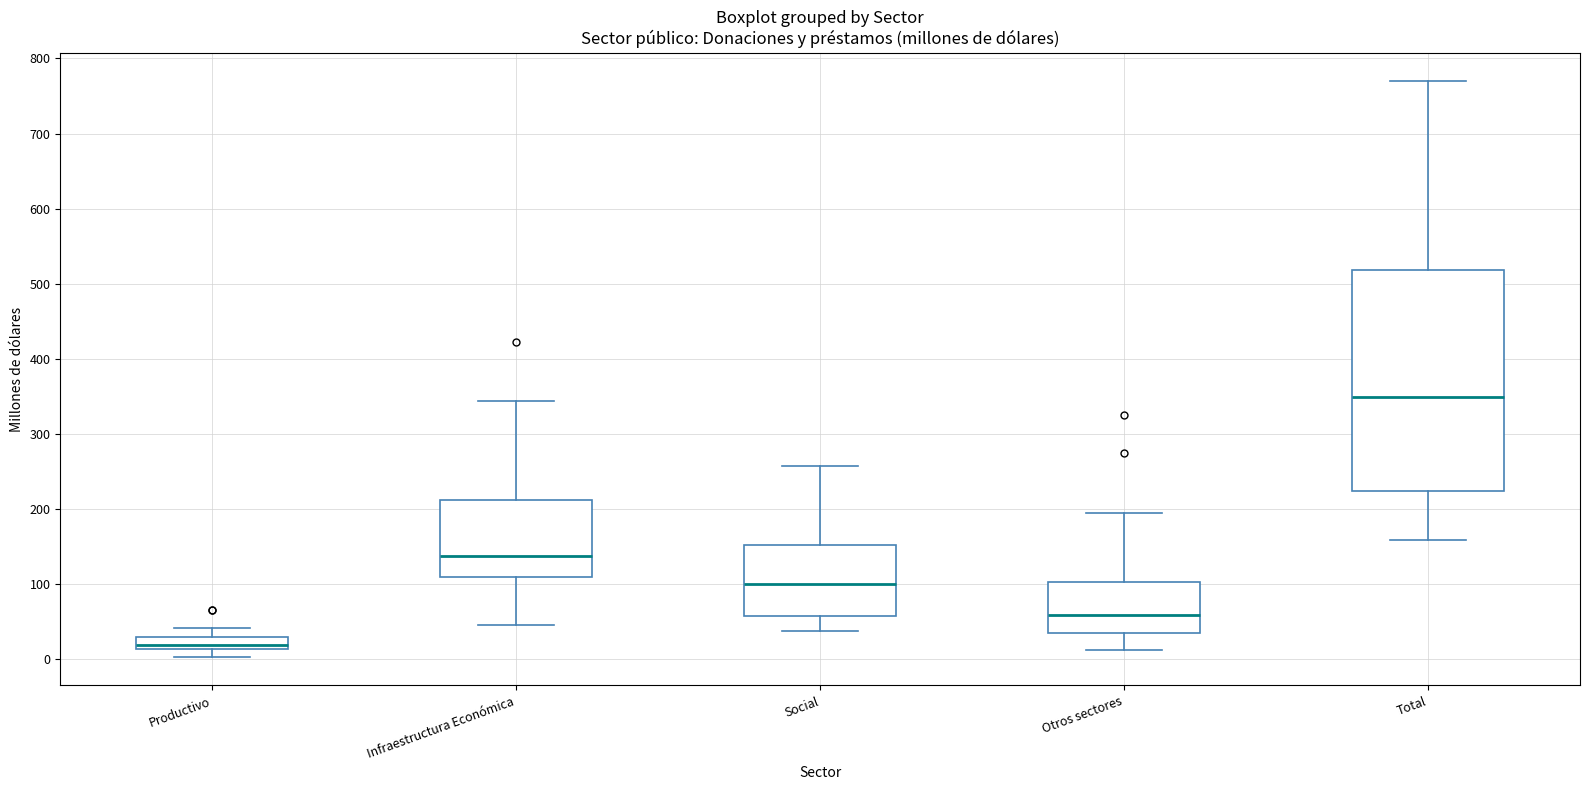

Which box is the tallest, from its lower edge to its upper edge?

Total